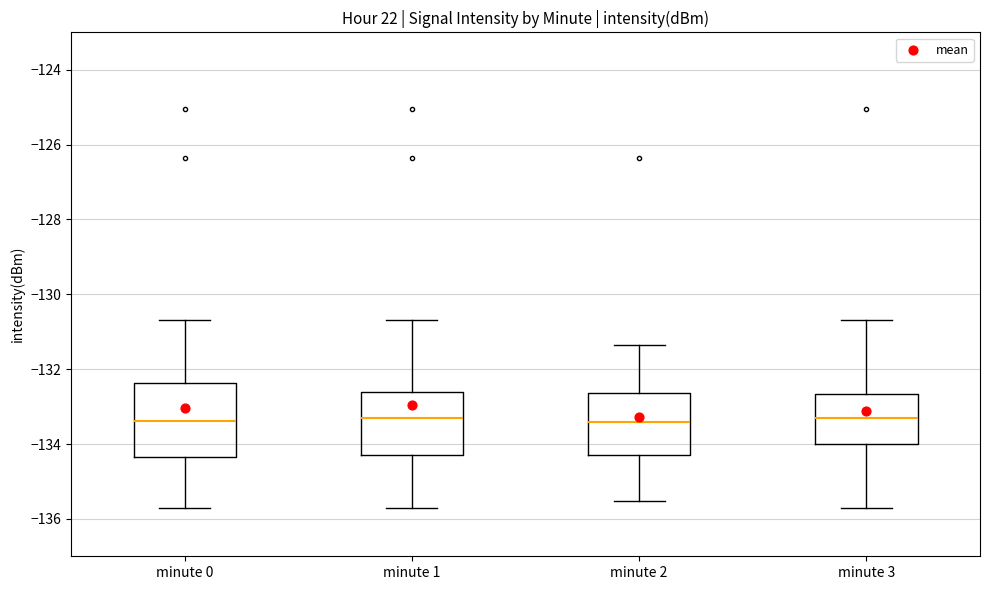

Reading left to right, read every box against the y-axis: the position of its median line, the range the box covers, and the ends of its whiskers. The values are not printed on the chart, so give them approximately, as read against the axis.

minute 0: median -133.4, box -134.4 to -132.4, whiskers -135.8 to -130.6
minute 1: median -133.2, box -134.2 to -132.6, whiskers -135.8 to -130.6
minute 2: median -133.4, box -134.2 to -132.6, whiskers -135.6 to -131.4
minute 3: median -133.2, box -134.0 to -132.6, whiskers -135.8 to -130.6